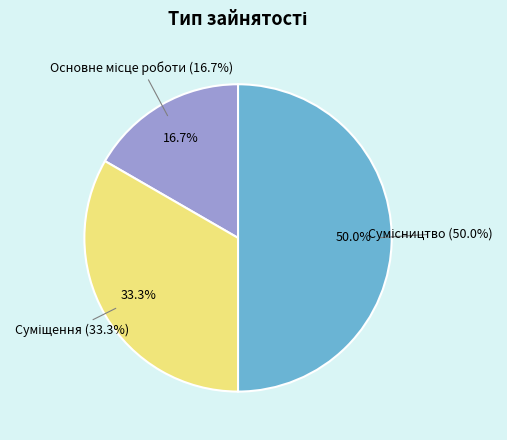

How many slices are in this pie chart?

3